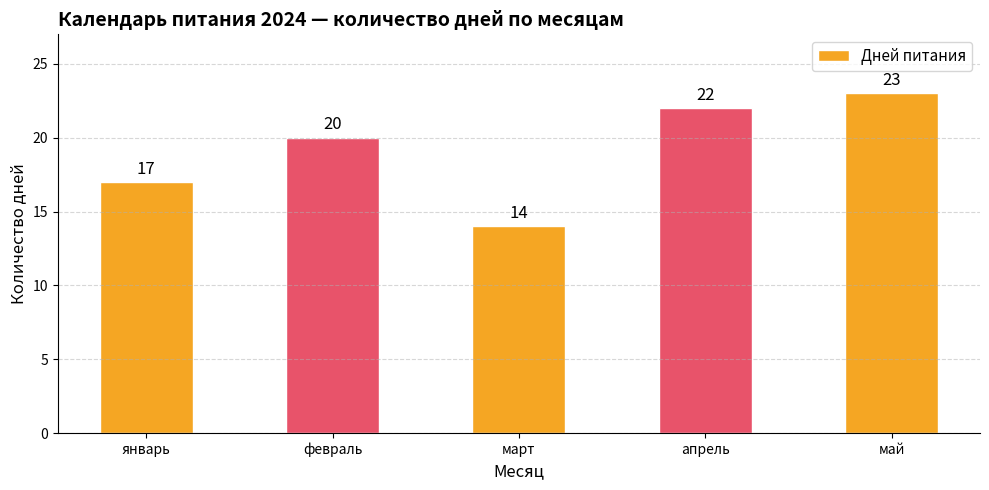

What is the label of the 2nd bar from the right?

апрель